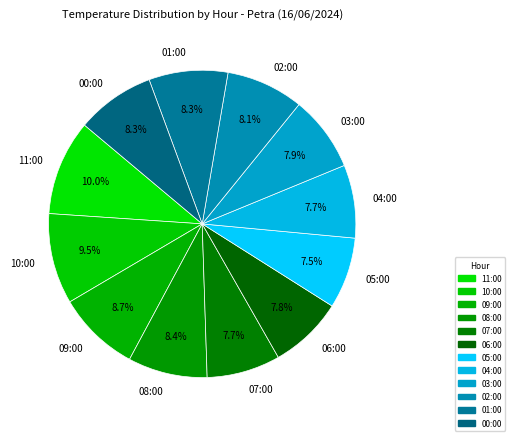

Count the number of slices in the pie.

12